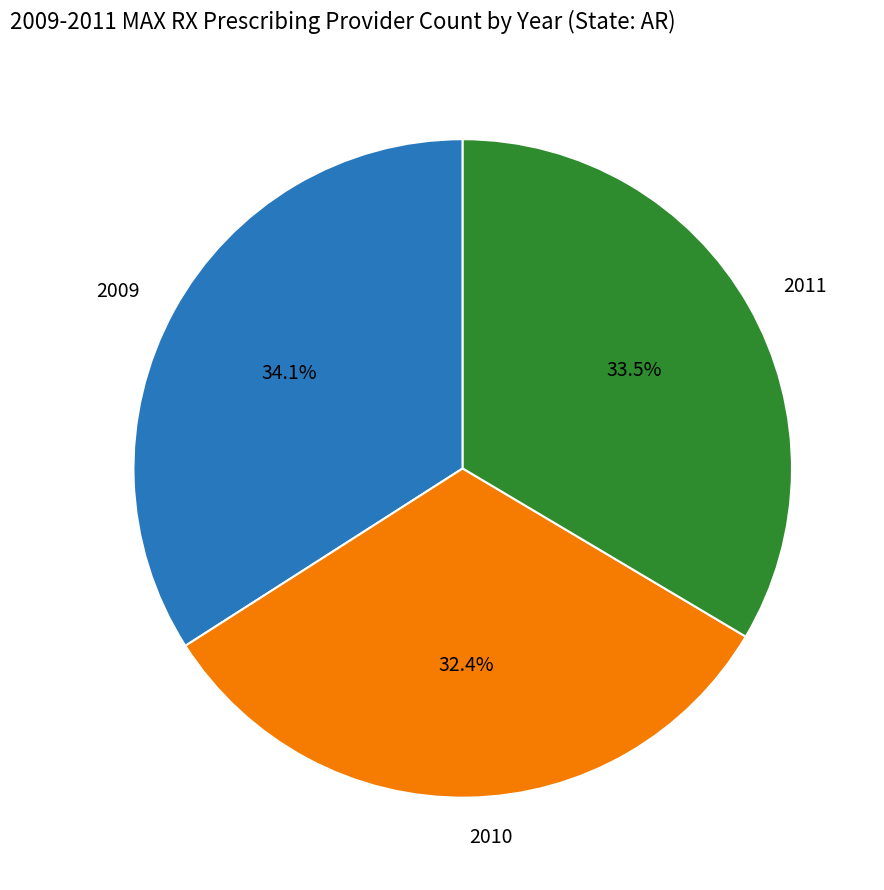

What is the smallest slice in the pie chart?

2010